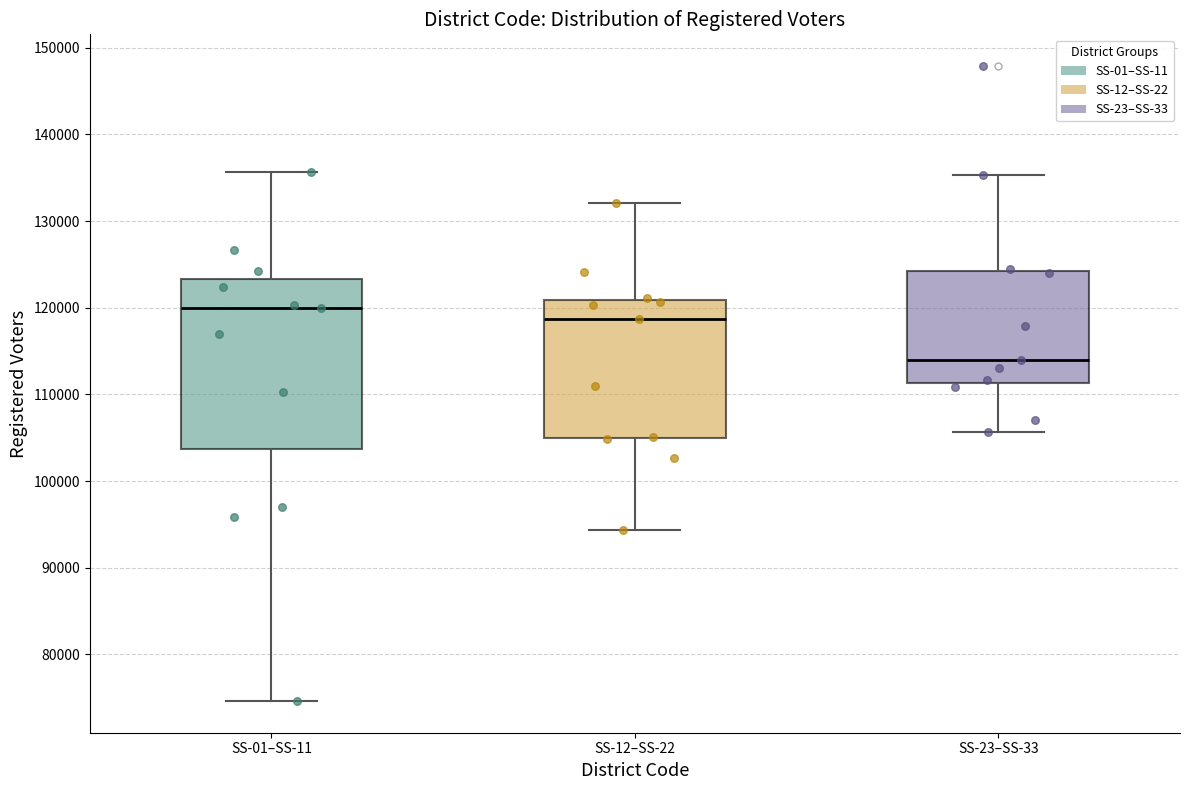

Where does the upper whisker of the box for SS-23–SS-33 end on the y-axis? The values are not printed on the chart, so give them approximately, as read against the axis.

135000